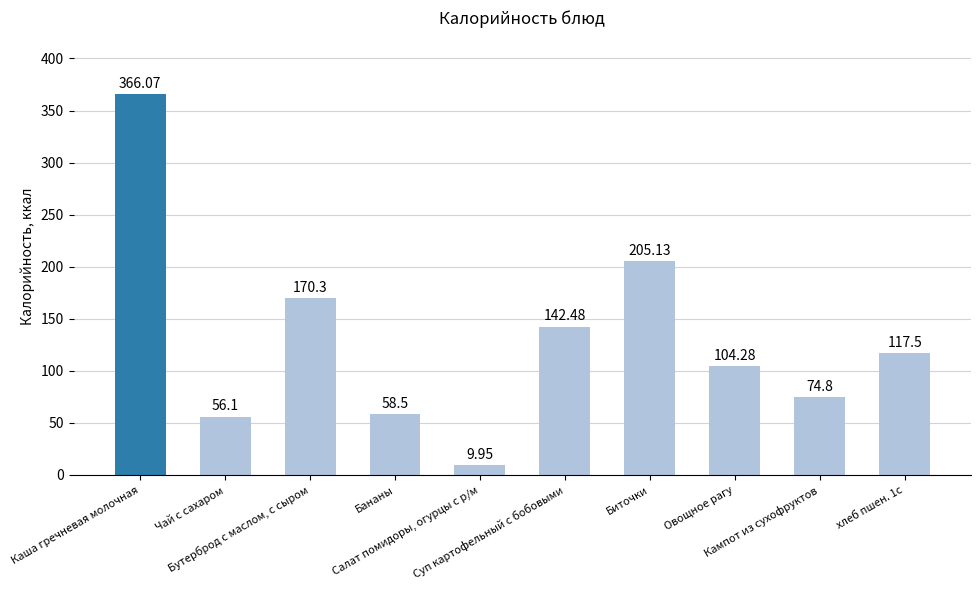

What is the sum of all values?

1305.1